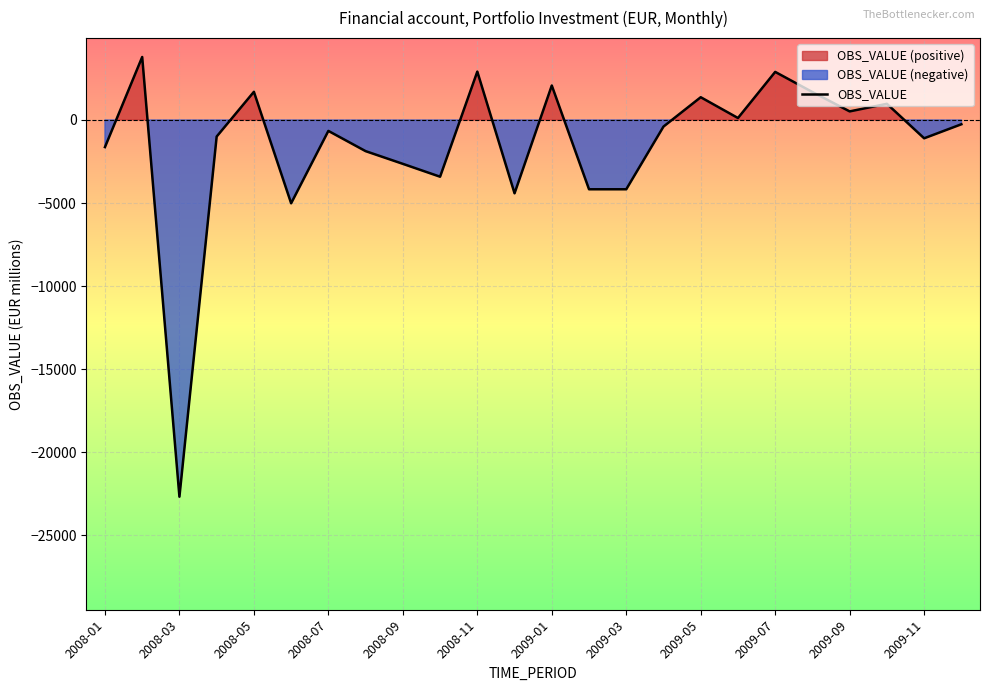

How many values are below zero?

14